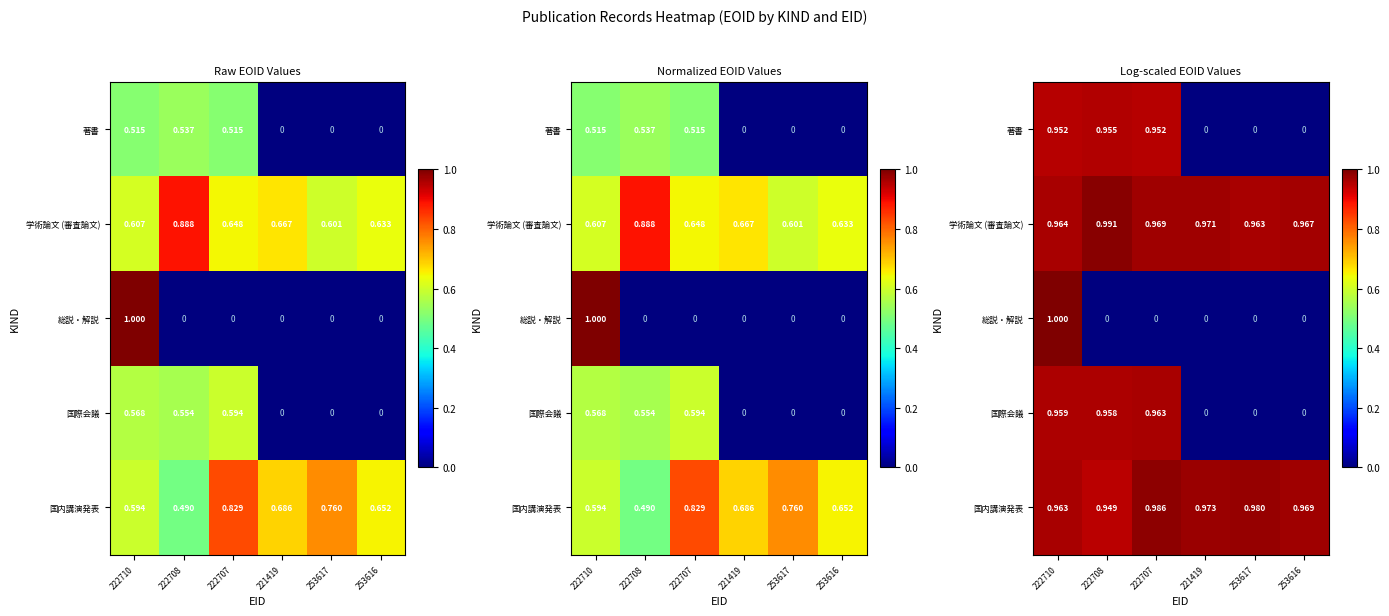

The value of 総説・解説 at 253616 is -0.6. True or false?

False